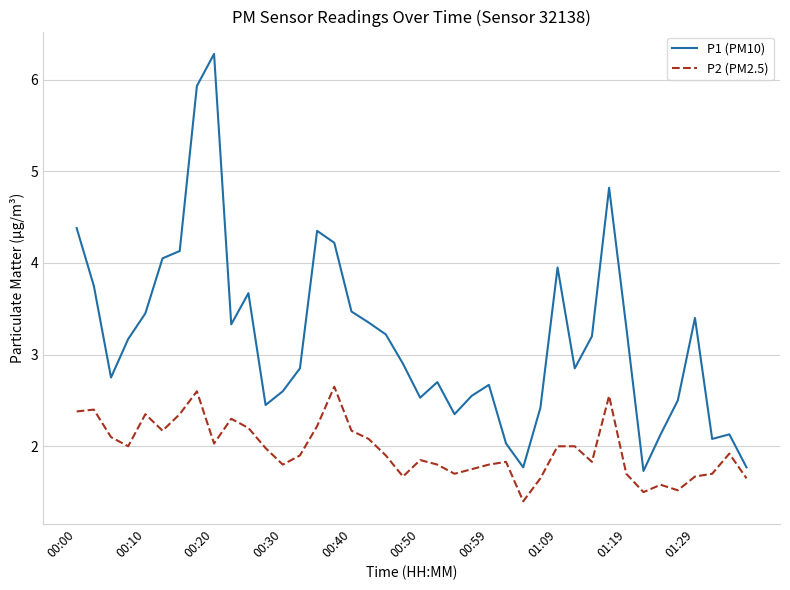

What is the sum of all P2 (PM2.5) values?

78.7